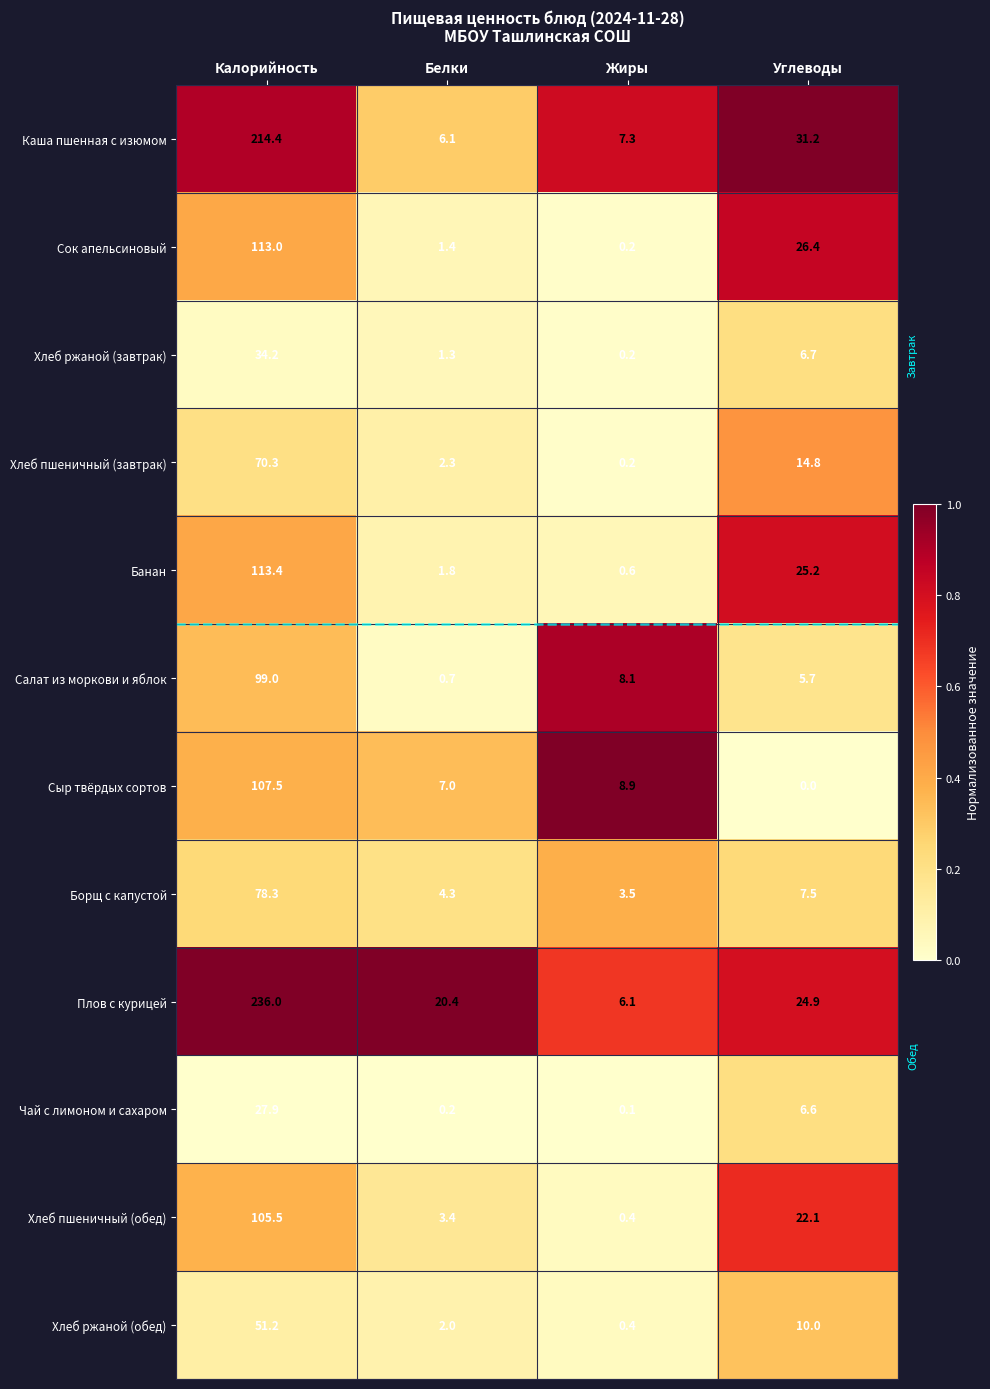

At how many categories does at least one series exceed 0?

4